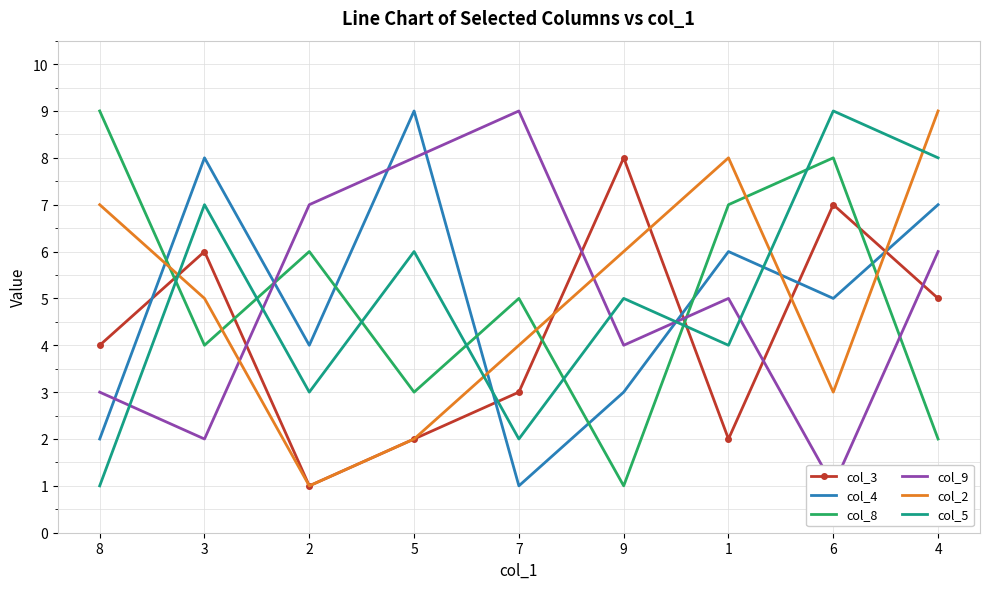

At which category is the sum across all series the highest?

4